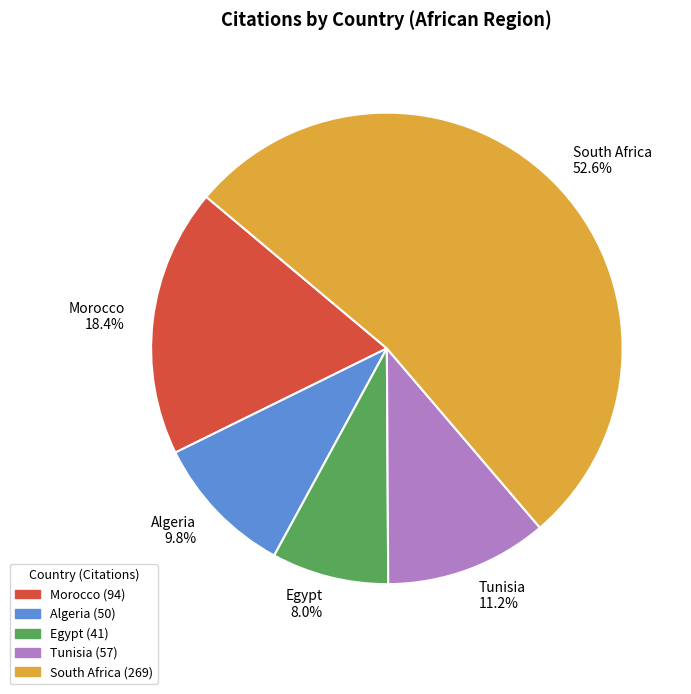

Between Morocco and South Africa, which is larger?

South Africa